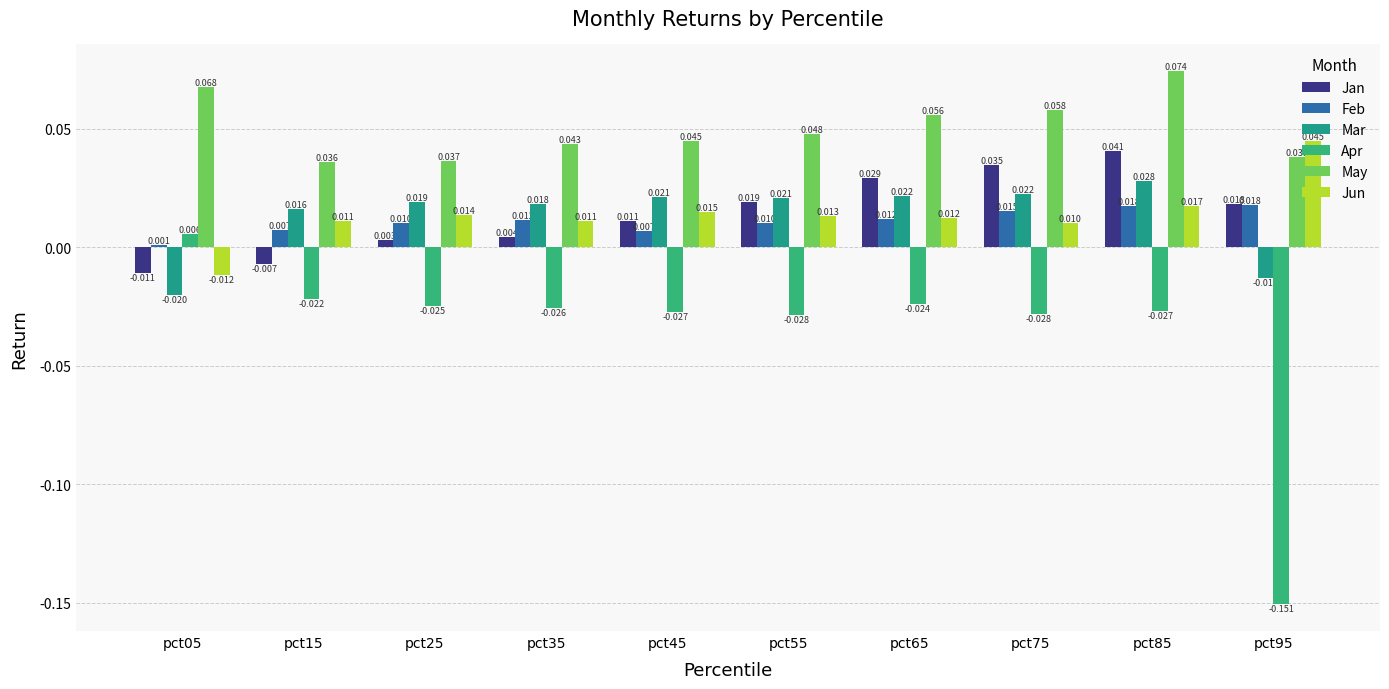

Which series has the largest range (max minus min)?

Apr